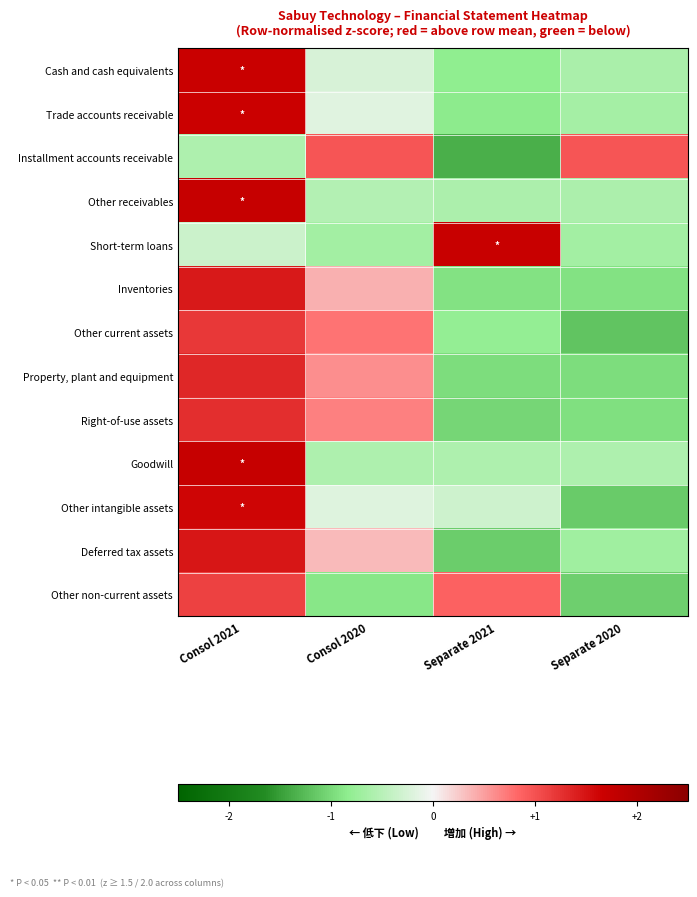

What is the maximum value shown in the chart?

1.7